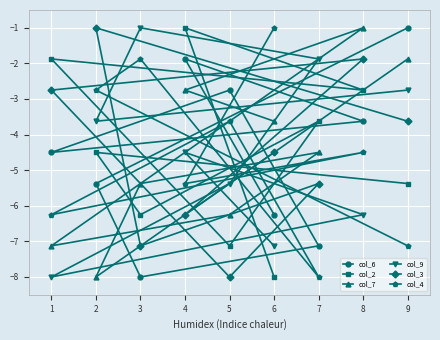

True or false: col_9 has more than 1 interior local peaks.

True